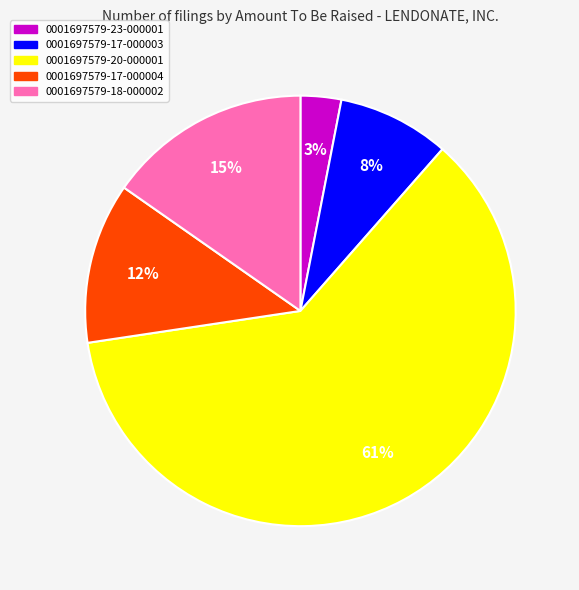

Which slice represents more than half of the pie?

0001697579-20-000001